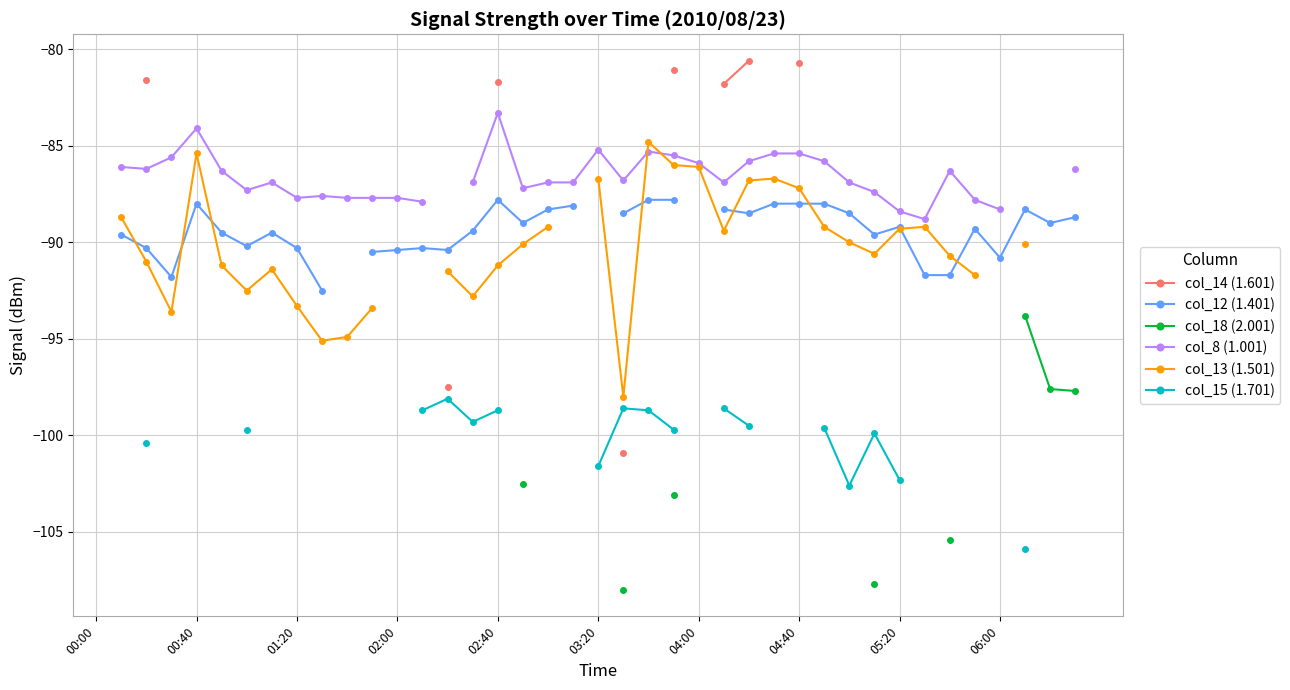

What is the difference between the col_12 (1.401) values at 21 and 29?

0.5